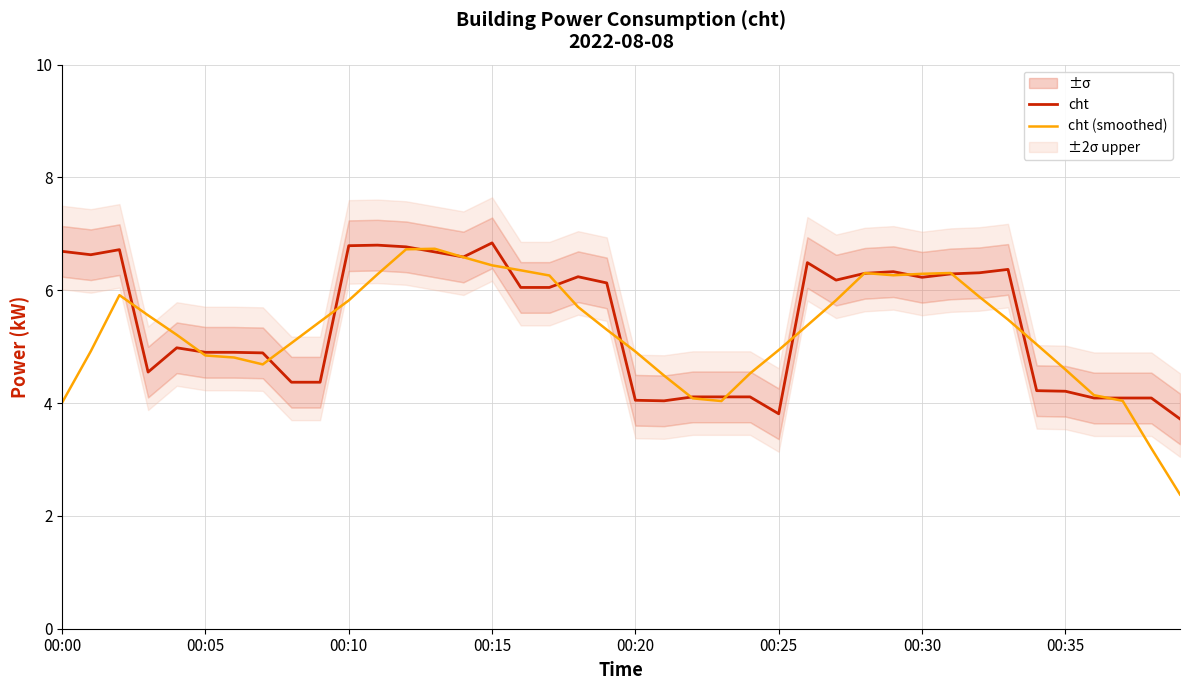

Which series has the widest spread of values?

cht (smoothed)